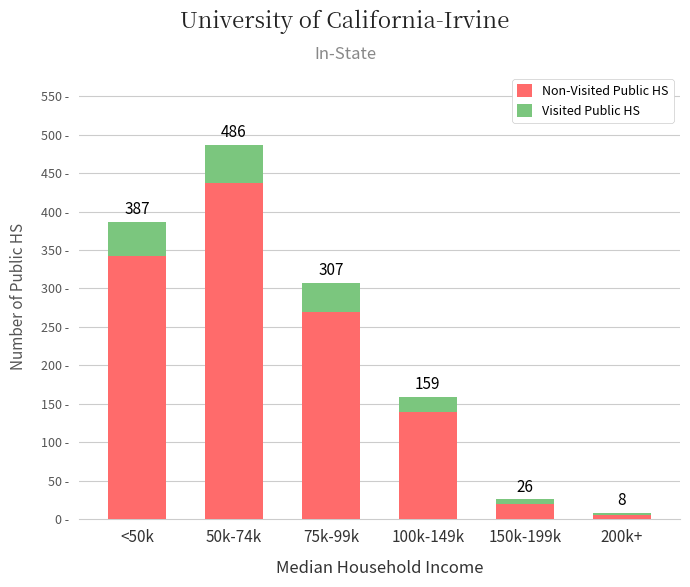

Between 150k-199k and <50k, which is larger?

<50k